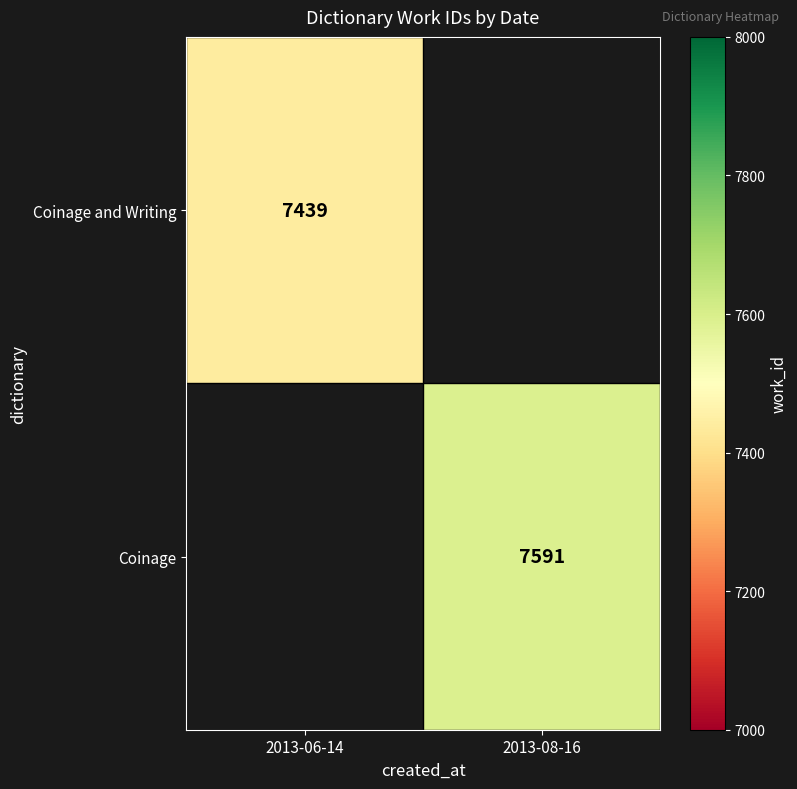

True or false: Coinage has a value of 10283 at 2013-08-16.

False